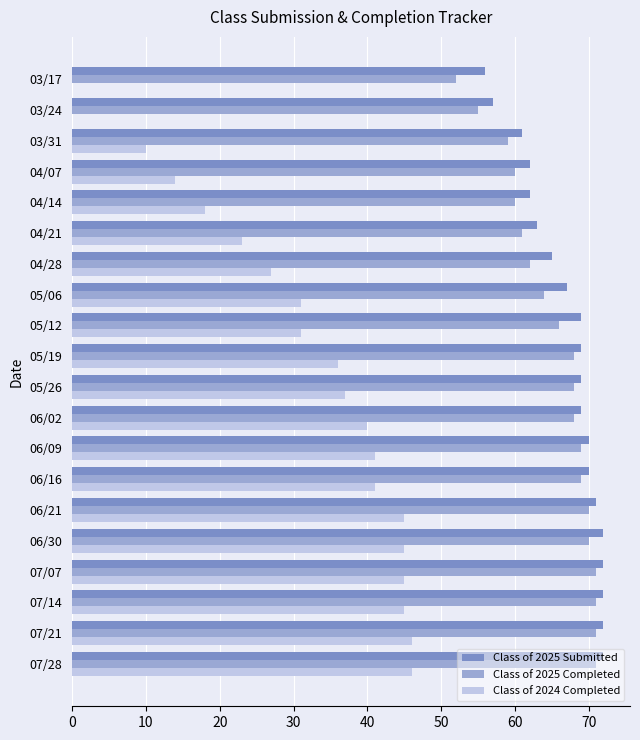

What is the maximum value shown in the chart?

72